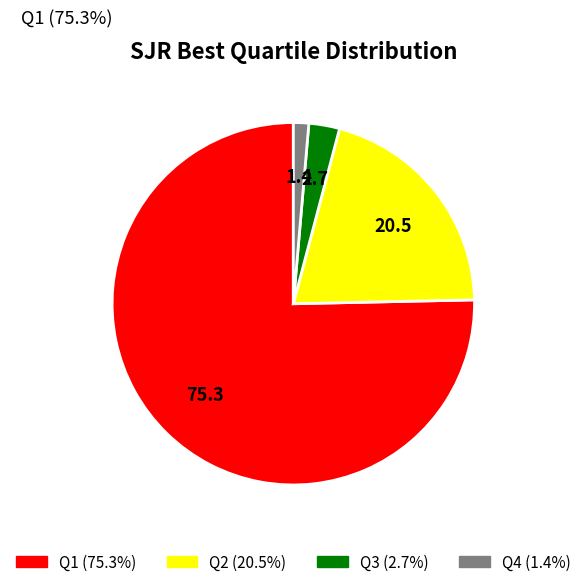

Is there a majority slice in this chart?

Yes